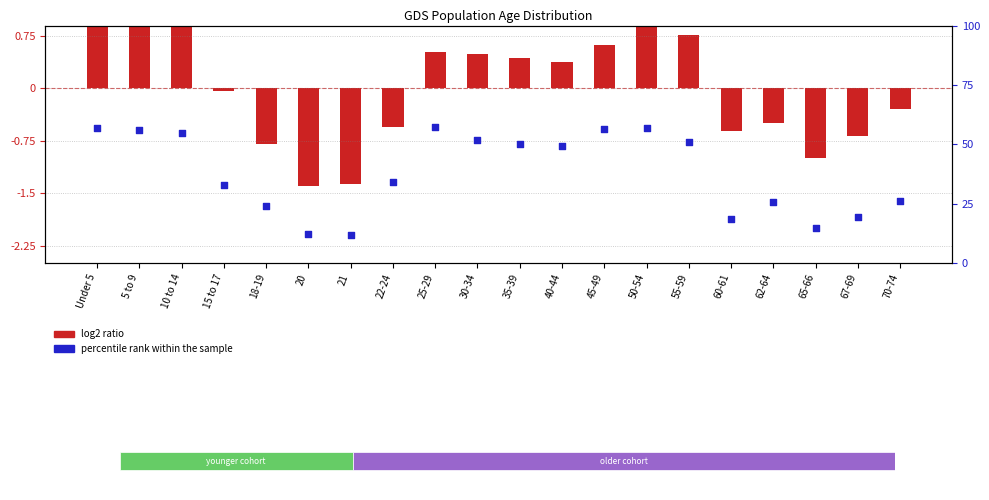

What are all the series names shown in the legend?

log2 ratio, percentile rank within the sample